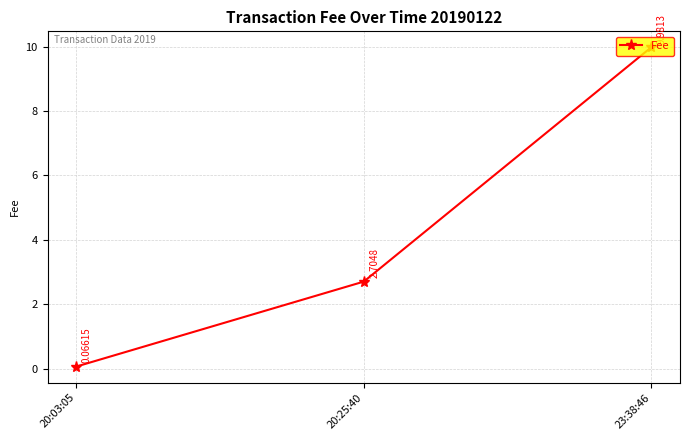

What is the difference between the values at 23:38:46 and 20:03:05?

9.9